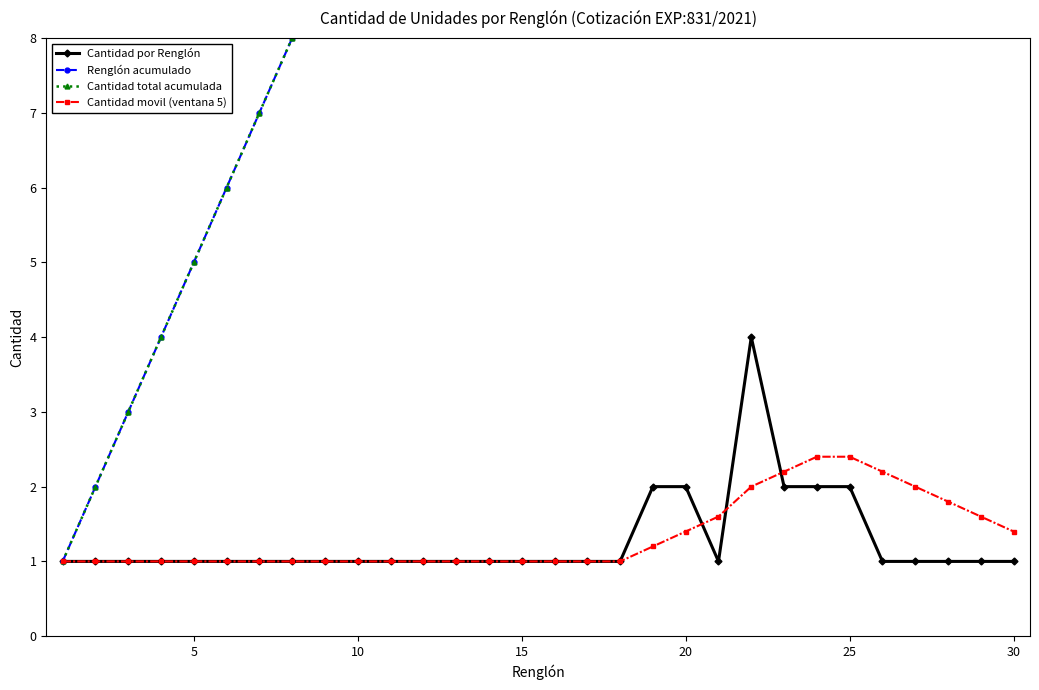

True or false: Renglón acumulado and Cantidad por Renglón cross at least once.

False